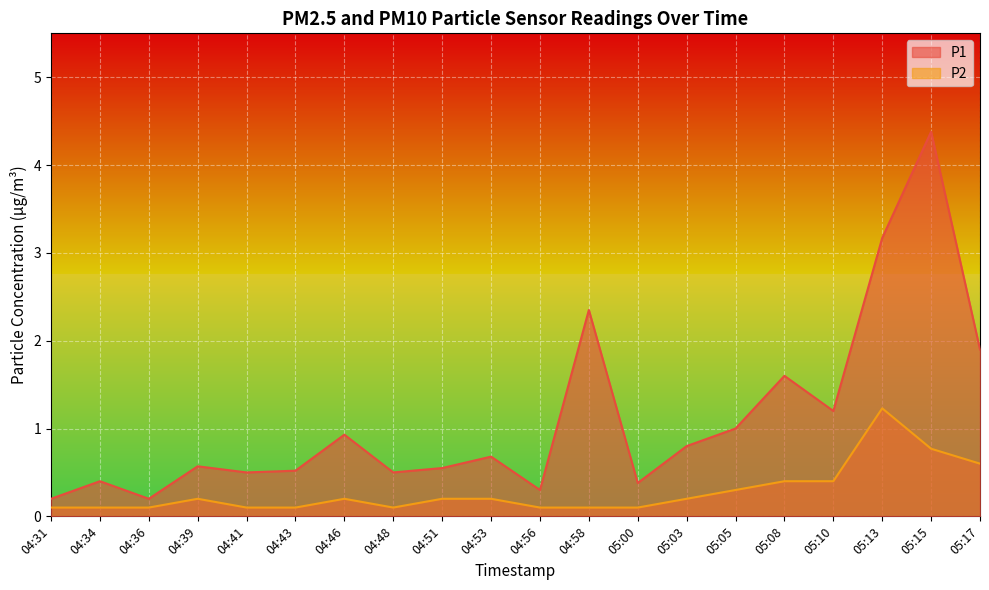

What are all the series names shown in the legend?

P1, P2